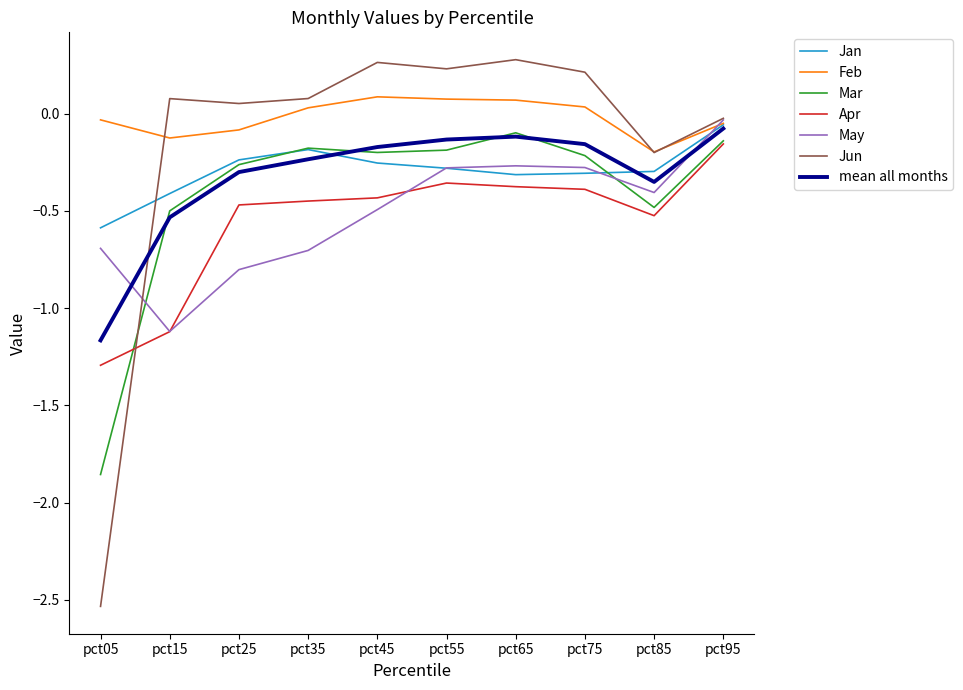

True or false: Jun has a value of -0.0 at pct95.

True